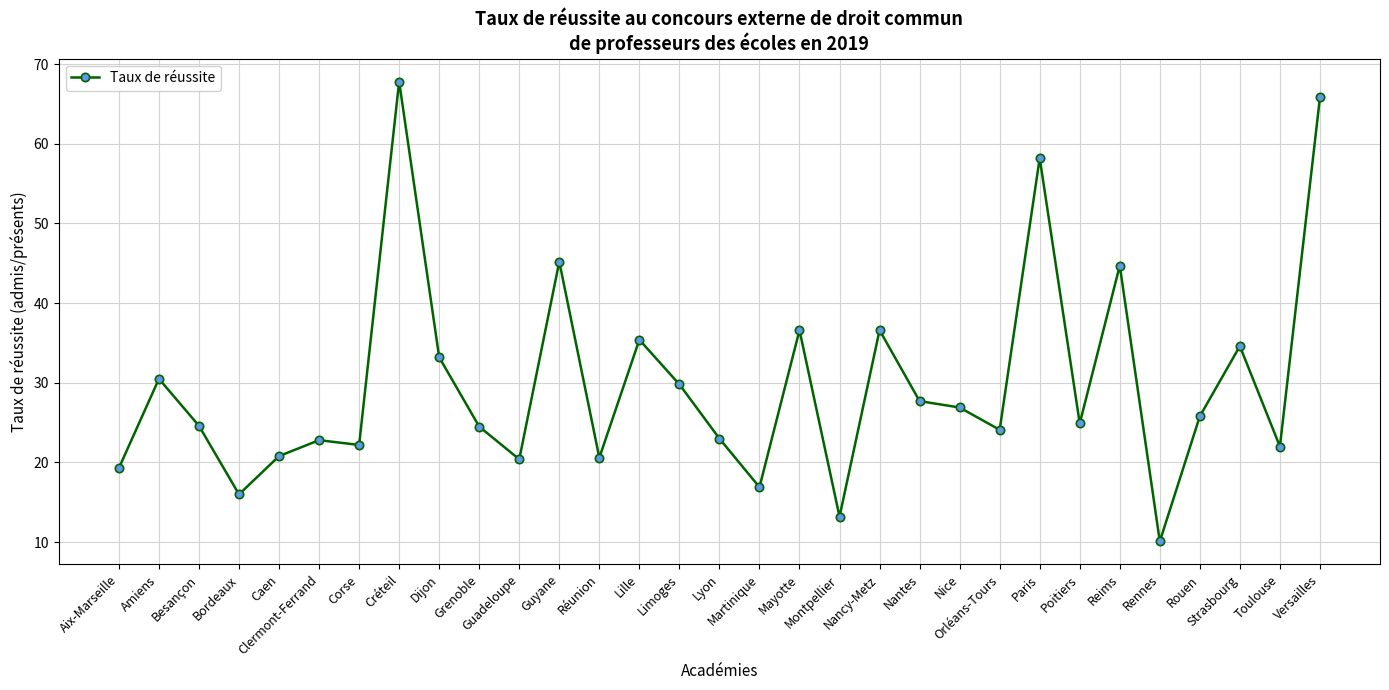

What is the change in value from Limoges to Rennes?

-19.7